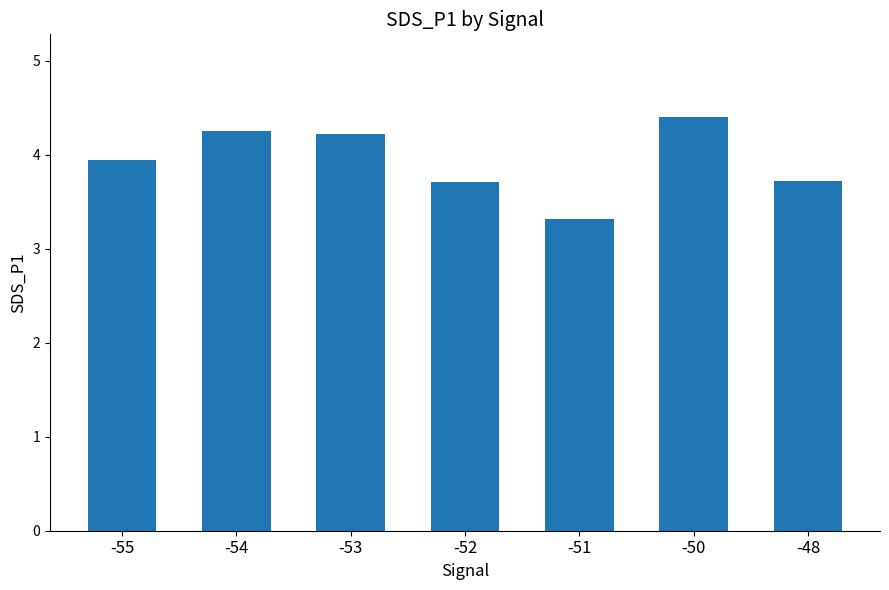

Are the bars horizontal?

No